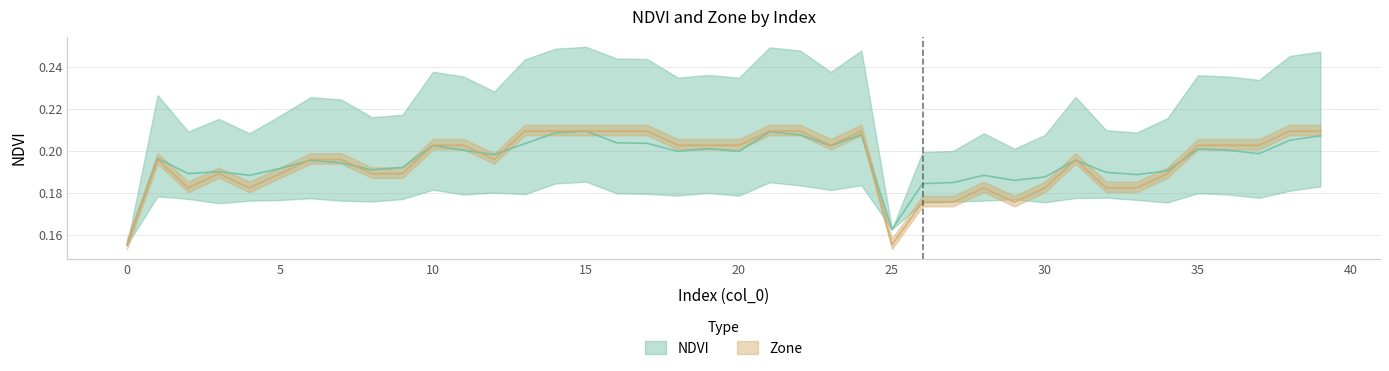

True or false: NDVI has more than 2 points higher than both neighbors.

True